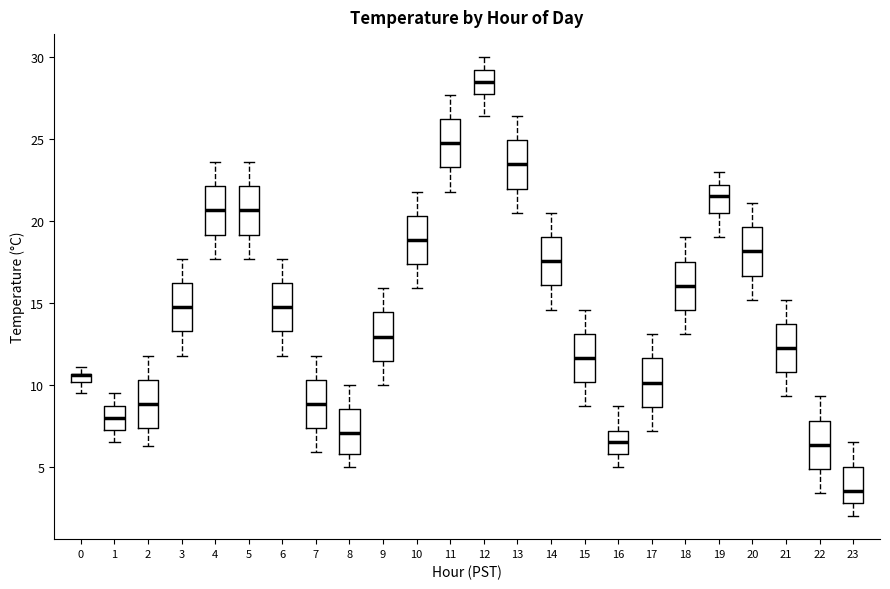

Where does the upper whisker of the box at x = 12 end on the y-axis? The values are not printed on the chart, so give them approximately, as read against the axis.

30.0